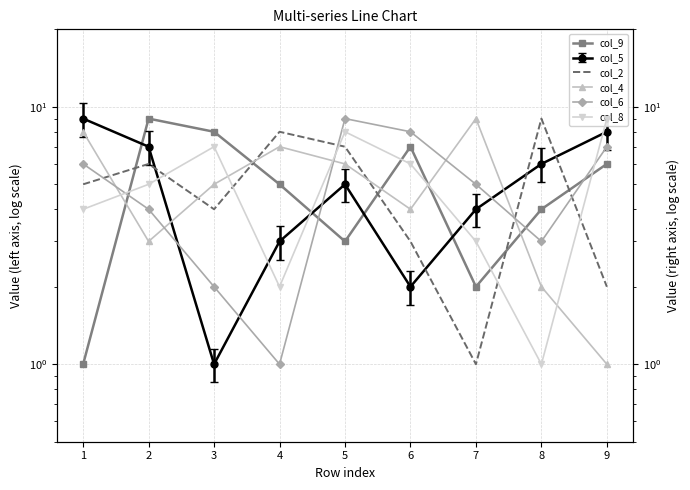

What is the lowest value of the col_8 series?

1